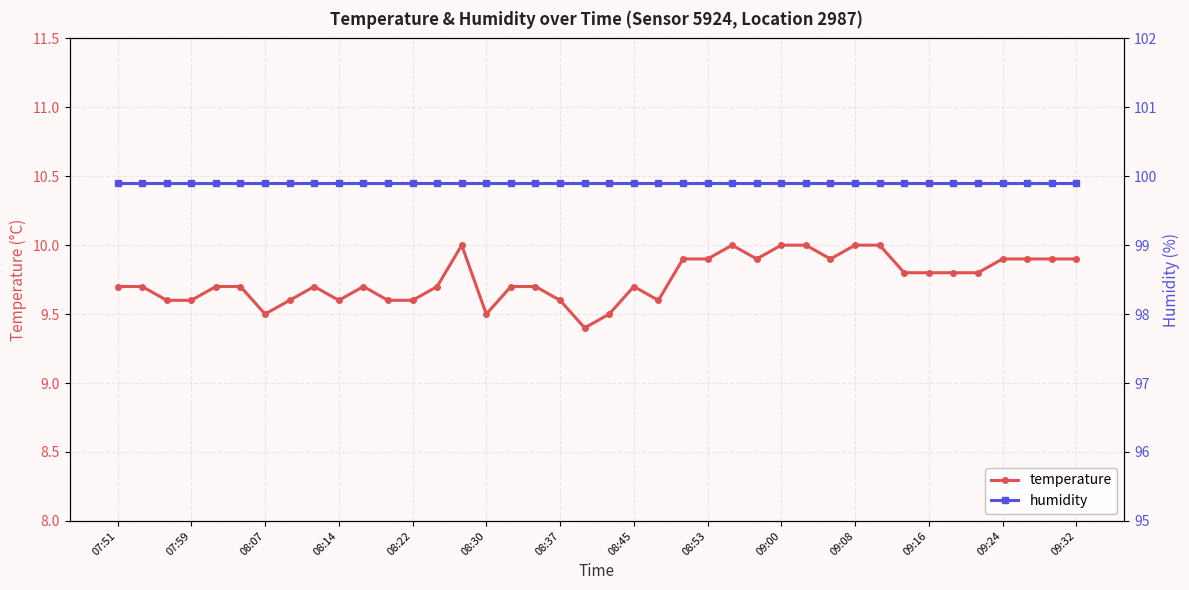

What is the sum of the temperature values at 26 and 17?

19.6